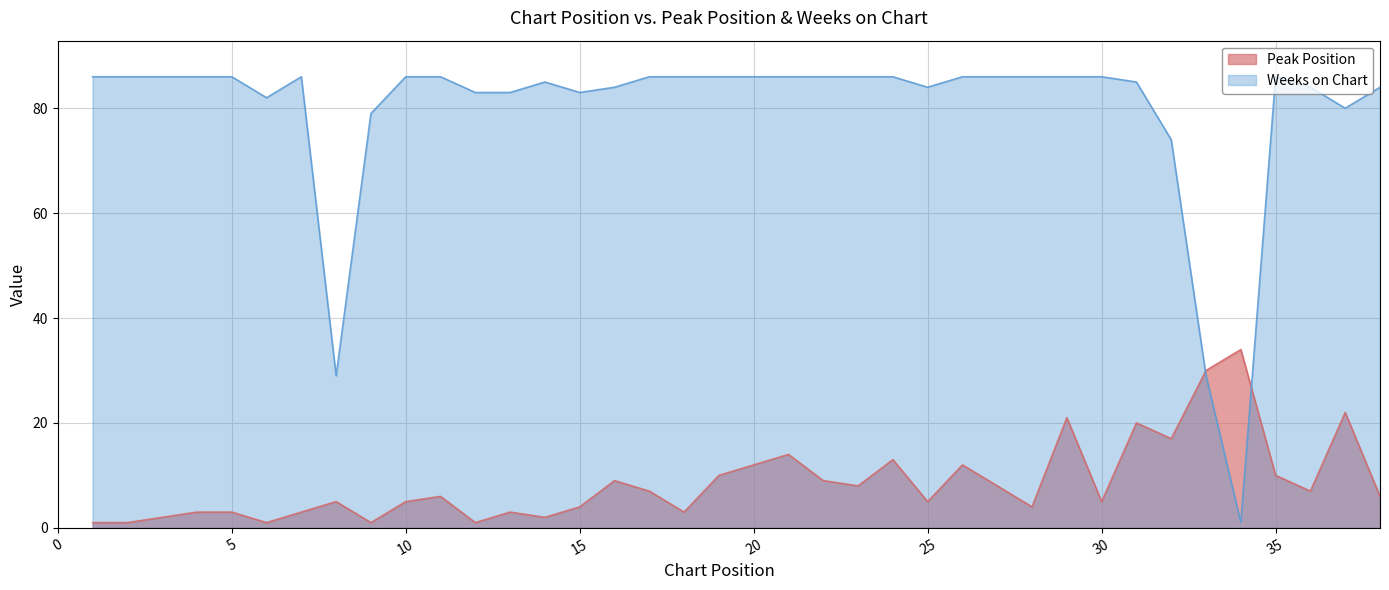

List the labels in order of Peak Position value, largest first.

34, 33, 37, 29, 31, 32, 21, 24, 20, 26, 19, 35, 16, 22, 23, 27, 17, 36, 11, 38, 8, 10, 25, 30, 15, 28, 4, 5, 7, 13, 18, 3, 14, 1, 2, 6, 9, 12